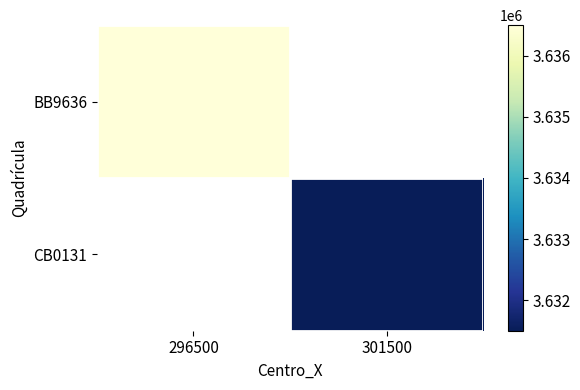

Rank the series by their maximum value, from highest to lowest.

BB9636, CB0131